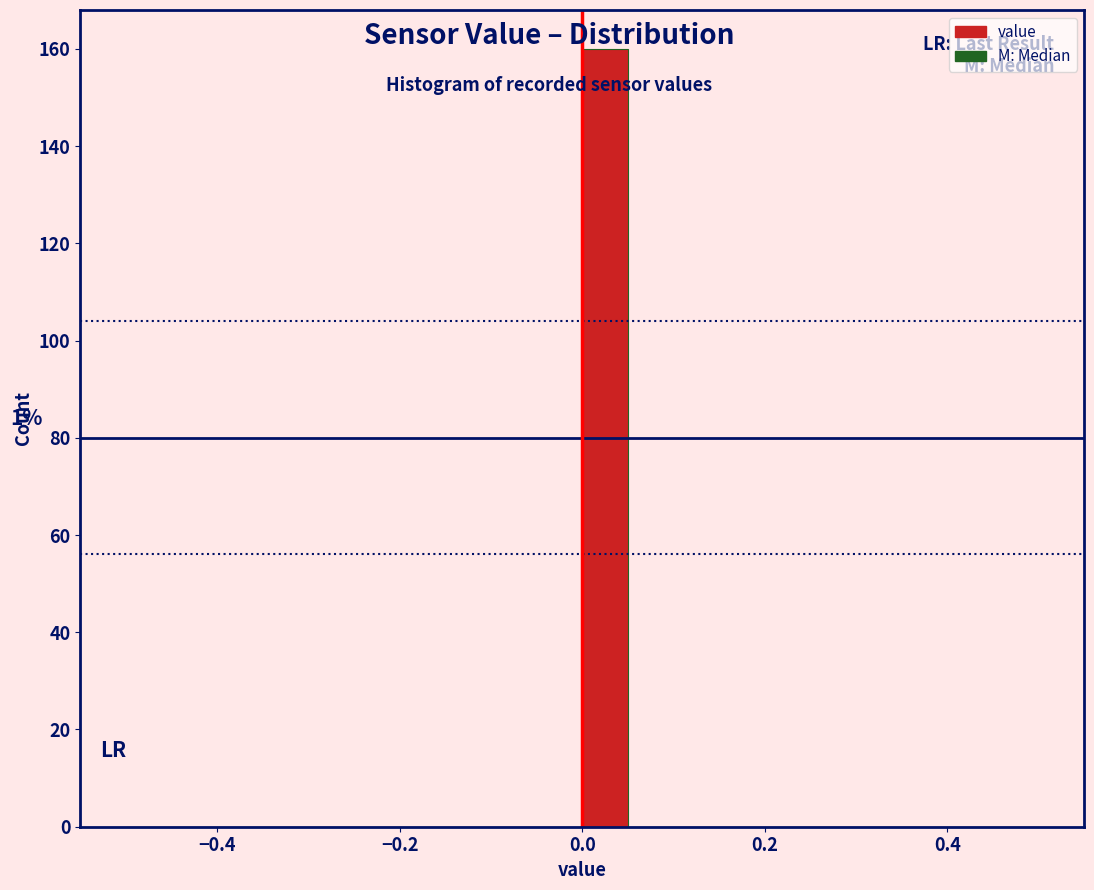

Around what value on the x-axis is the tallest bar? Give the approximate position of its centre, as read against the axis.

0.02